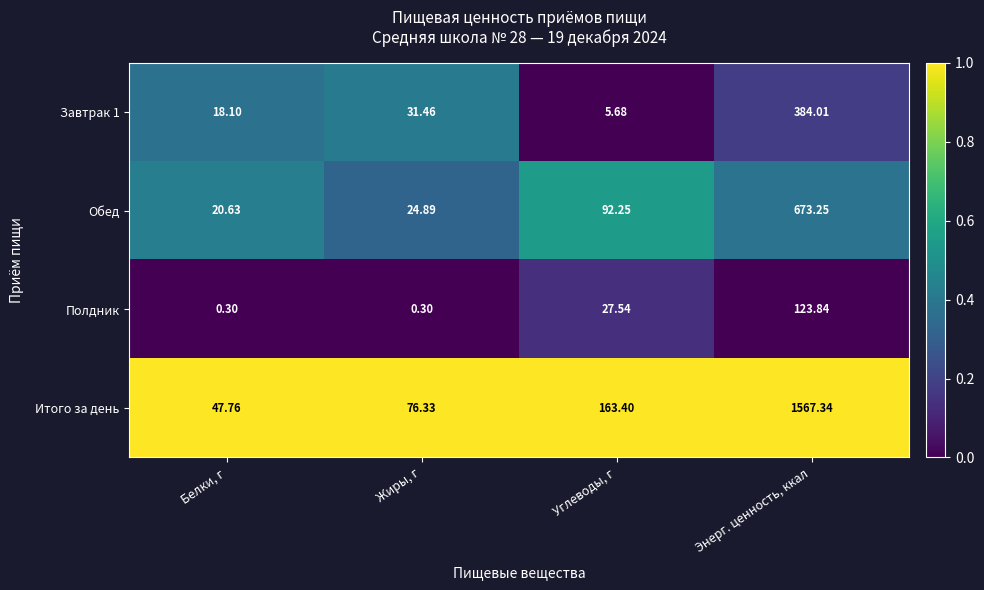

At which category is the sum across all series the highest?

Энерг. ценность, ккал